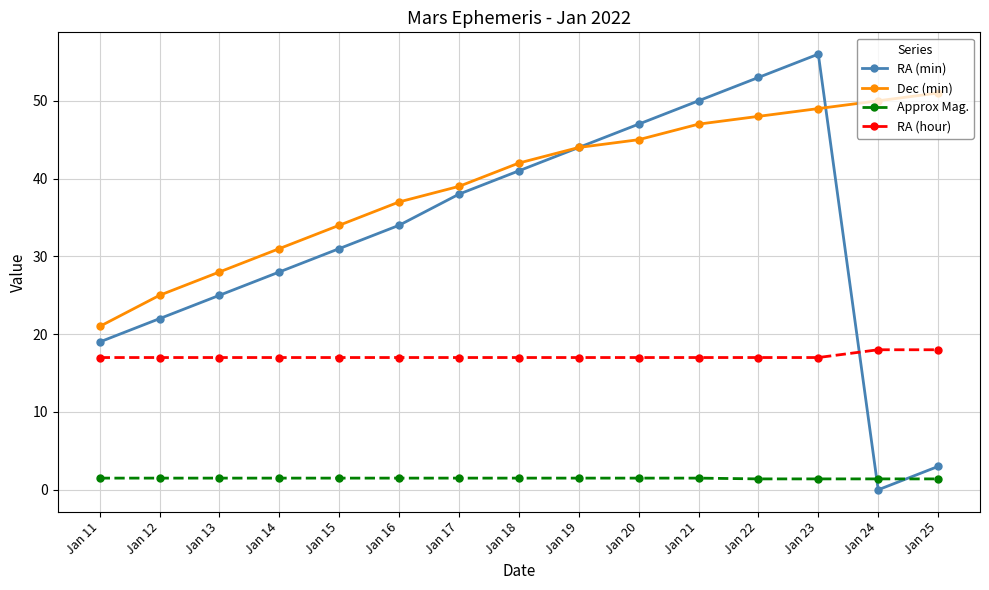

True or false: Approx Mag. and Dec (min) intersect in this chart.

False